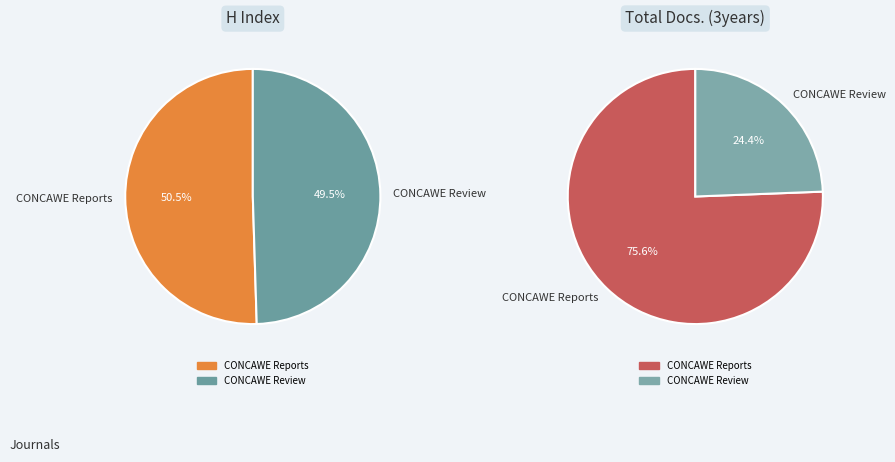

To the nearest percent, what percentage of the pie is CONCAWE Review?

50%